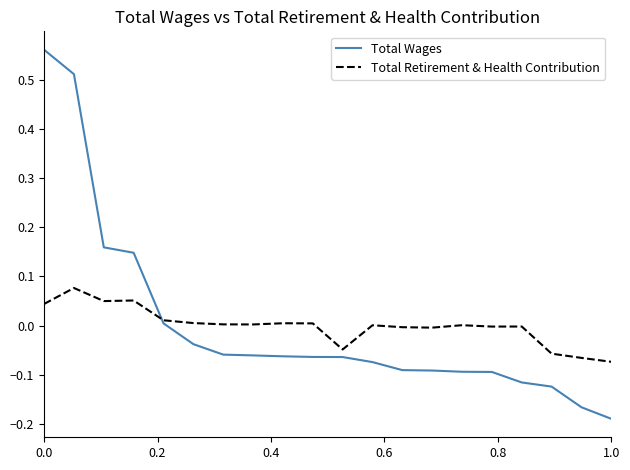

Which series has the widest spread of values?

Total Wages